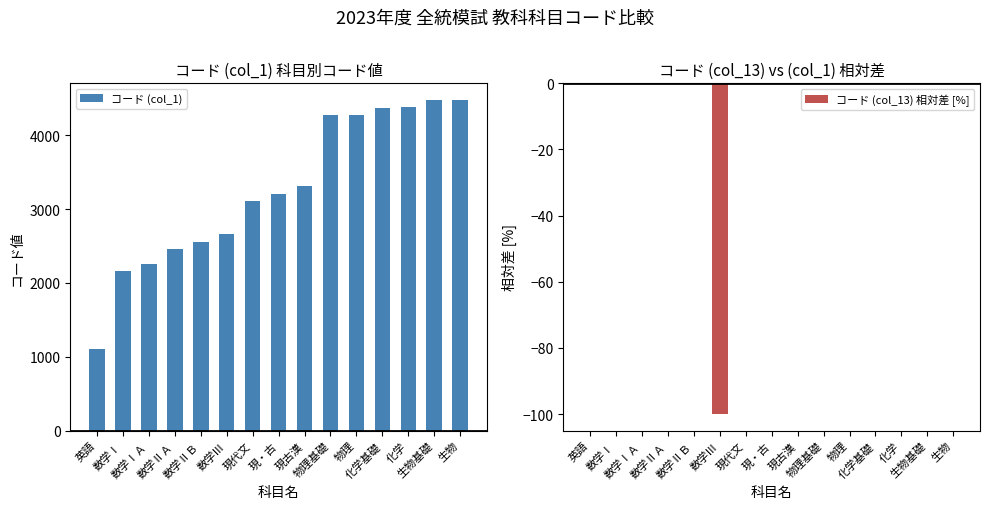

The コード (col_13) 相対差 [%] series shows 0 at 数学ⅠＡ. True or false?

True